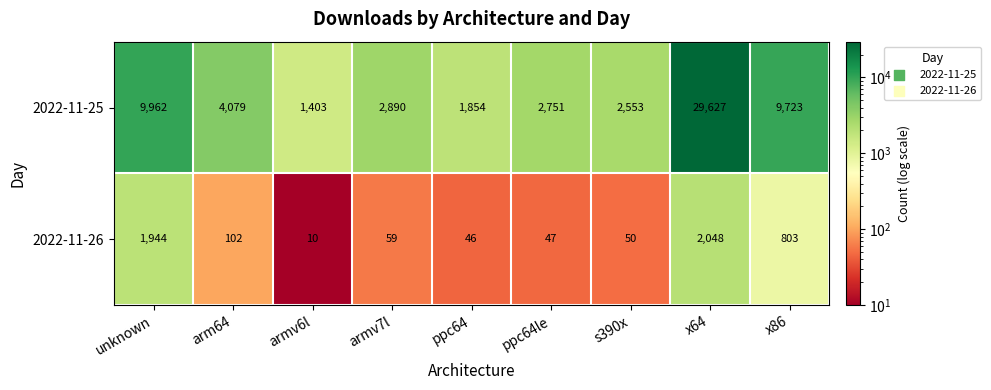

At which label does 2022-11-26 reach its minimum?

armv6l